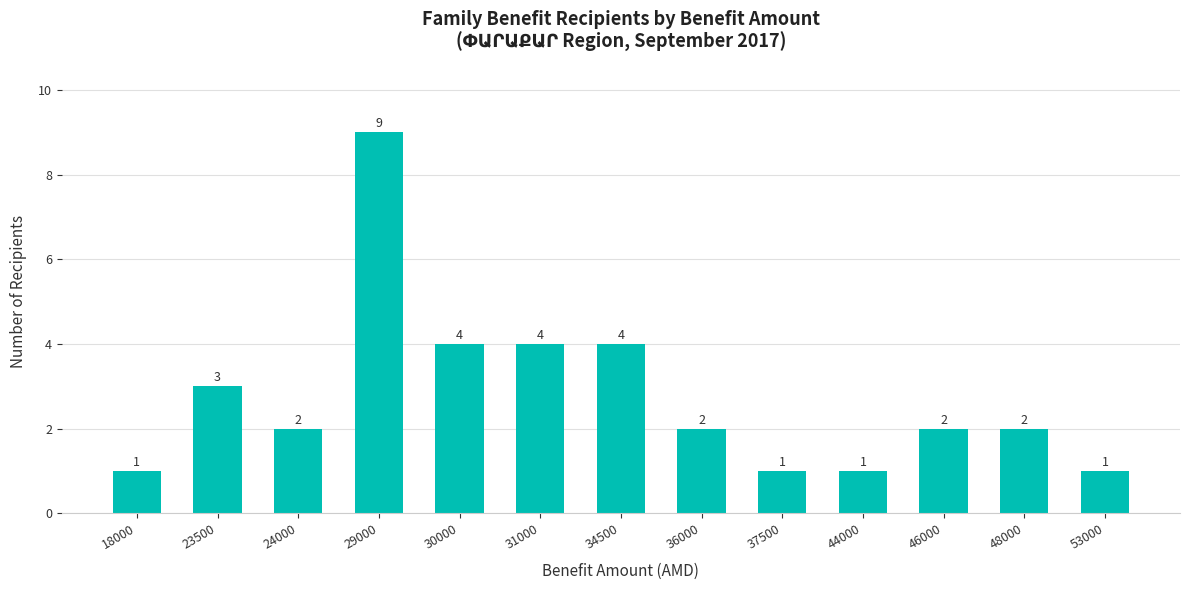

Read the value at 37500.

1